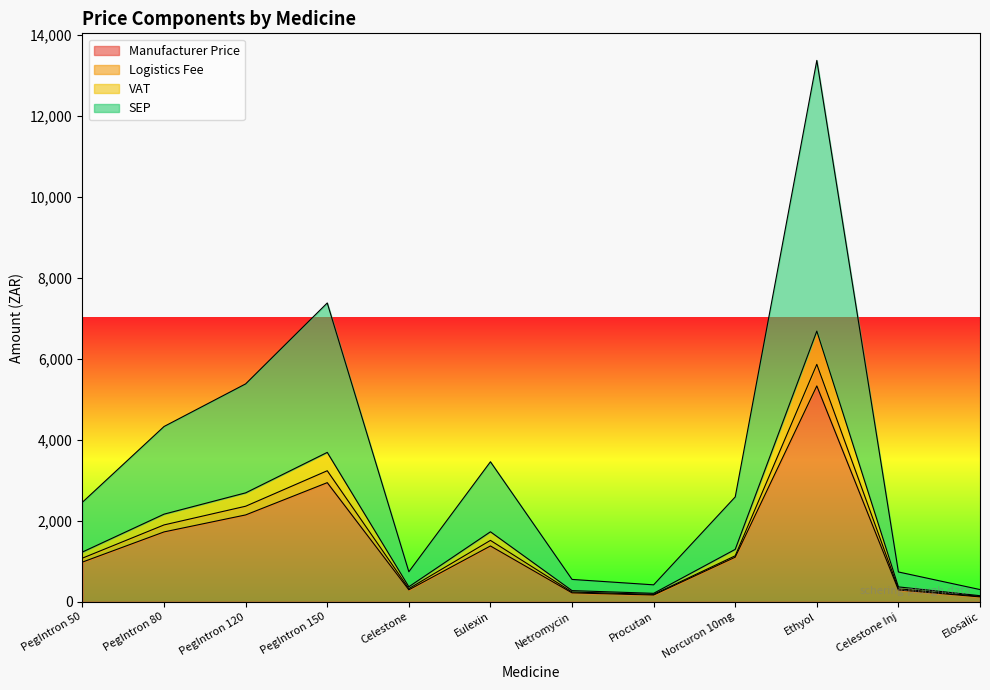

What is the value of the SEP point at the 4th from the left?

7380.3